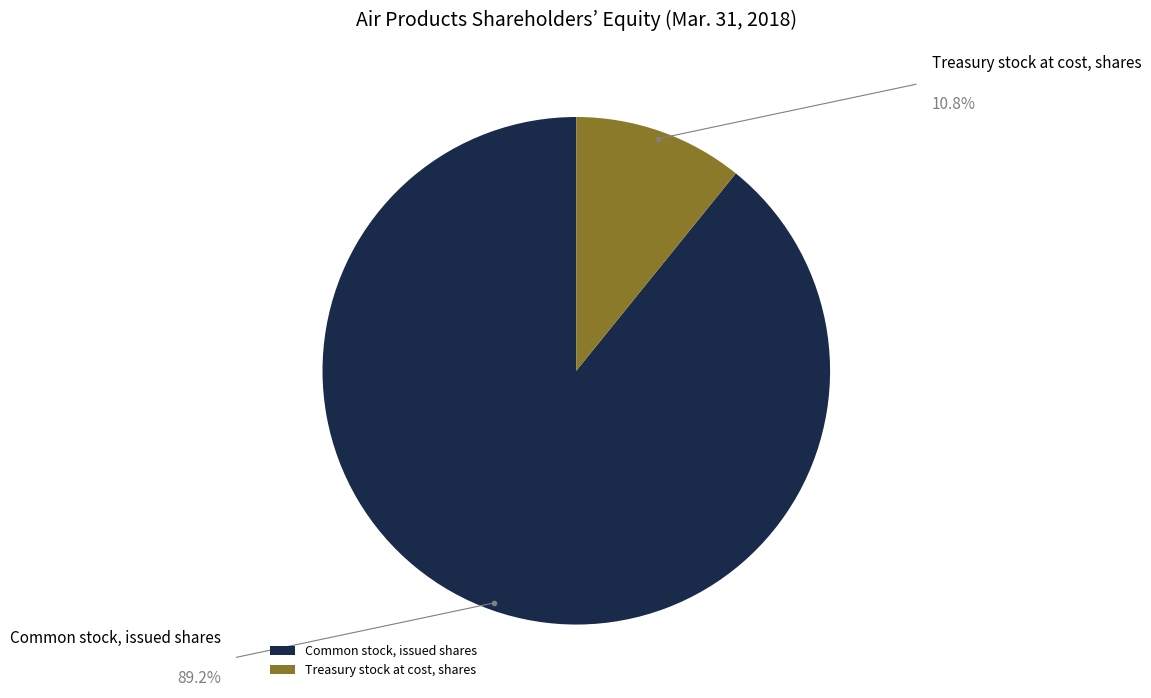

How many slices are in this pie chart?

2